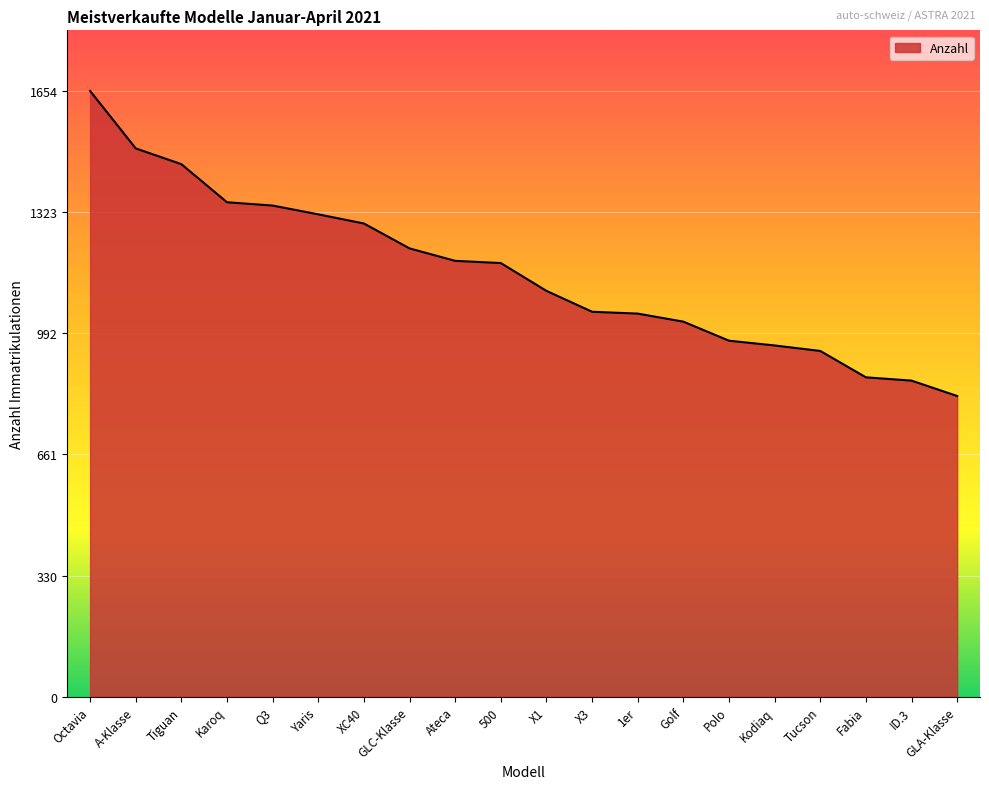

What is the change in value from 500 to X1?

-76